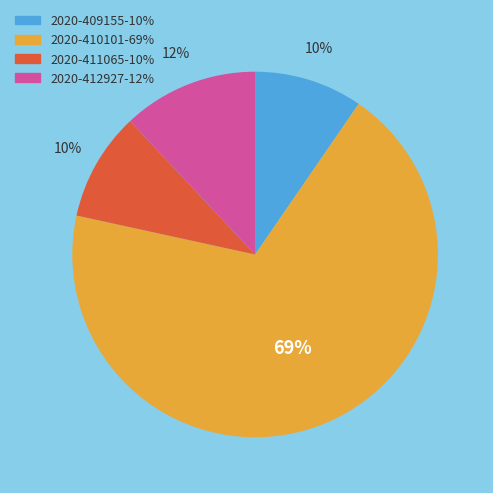

Is there any slice that represents more than half of the pie?

Yes